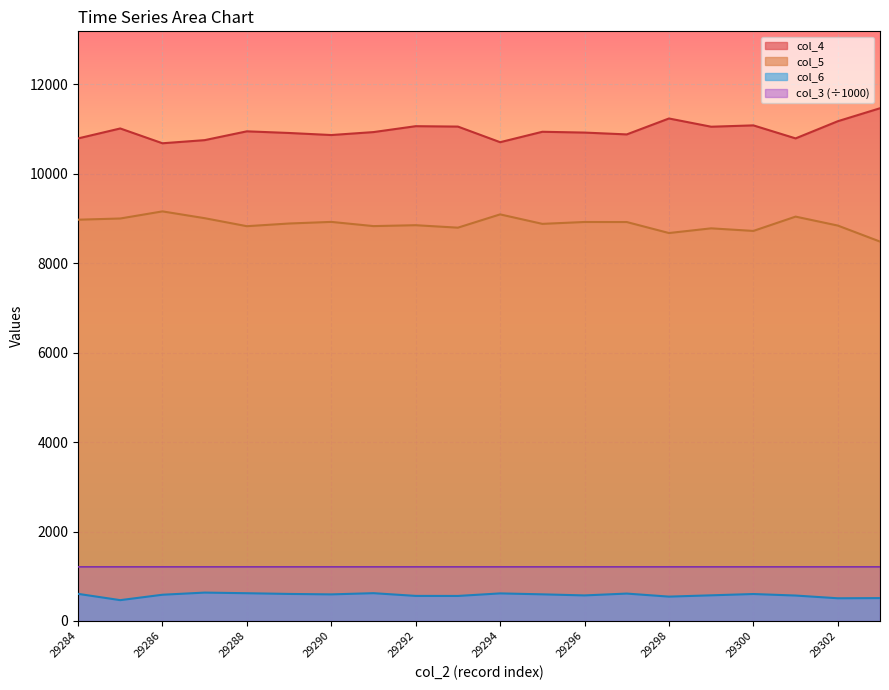

List the series in order of their peak value, highest first.

col_4, col_5, col_3, col_6